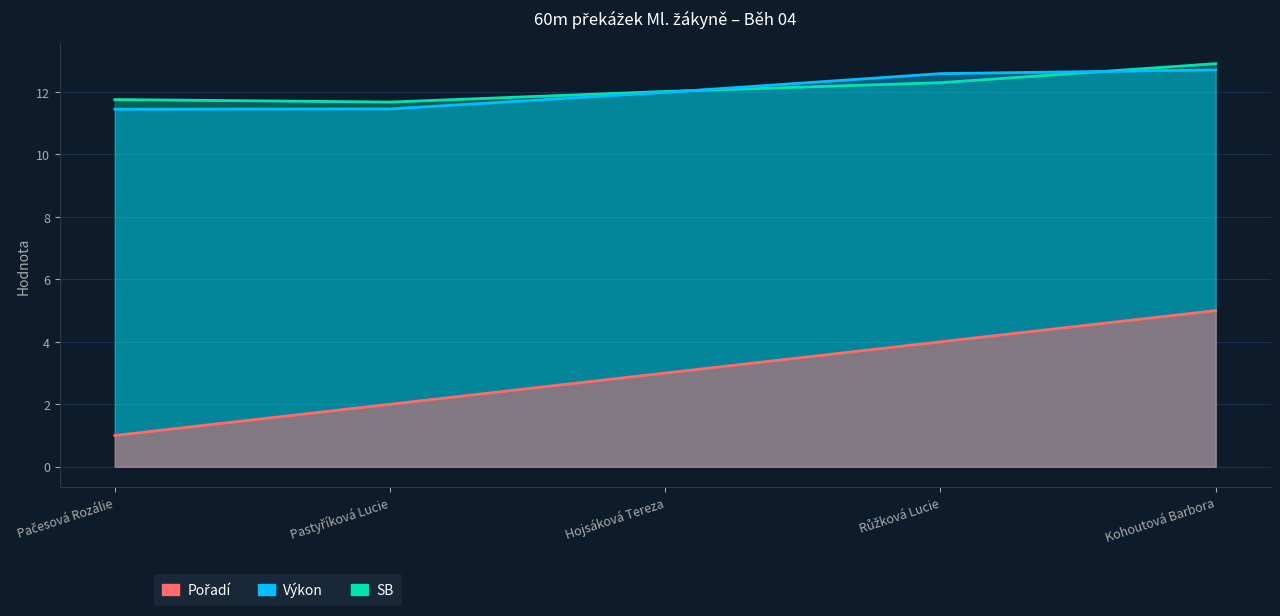

List the series in order of their peak value, lowest first.

Pořadí, Výkon, SB